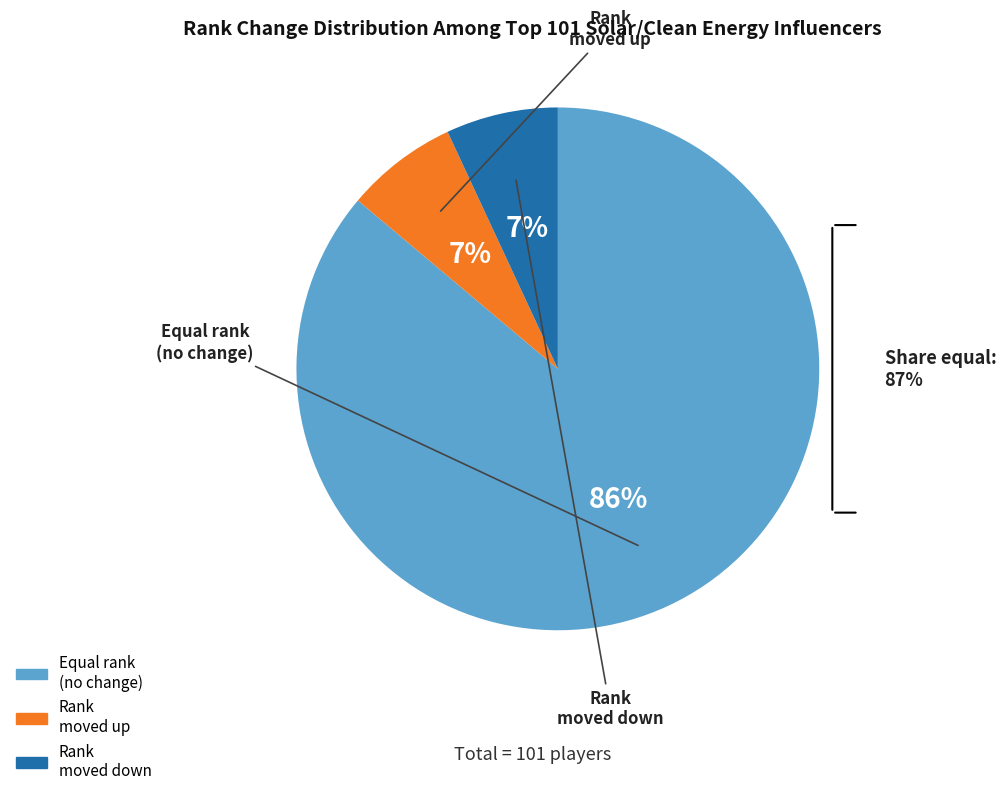

Which category accounts for the majority?

equal